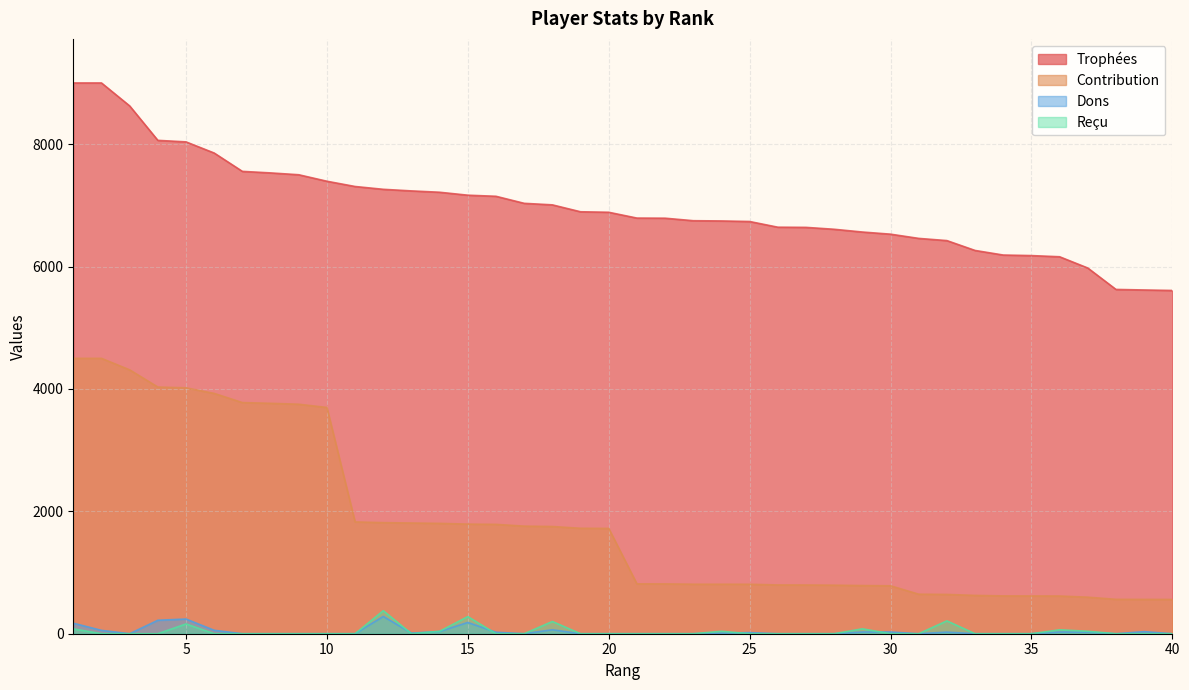

Rank the series by their maximum value, from lowest to highest.

Dons, Reçu, Contribution, Trophées